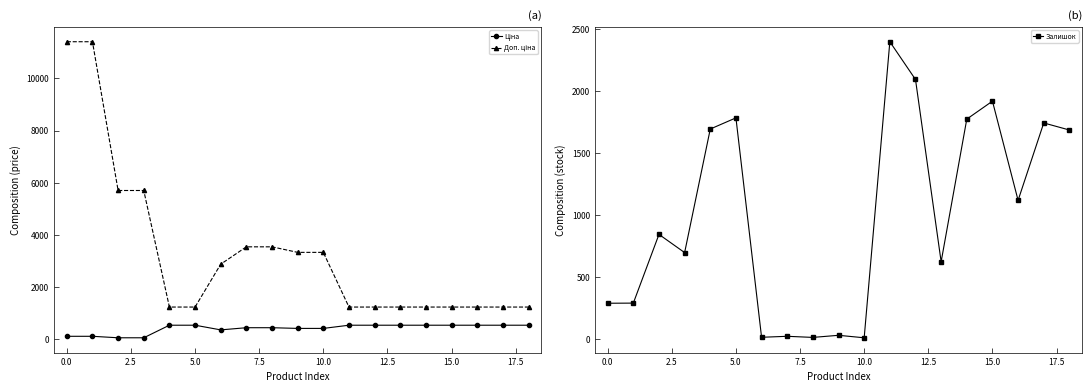

True or false: Залишок has more than 2 interior local peaks.

True